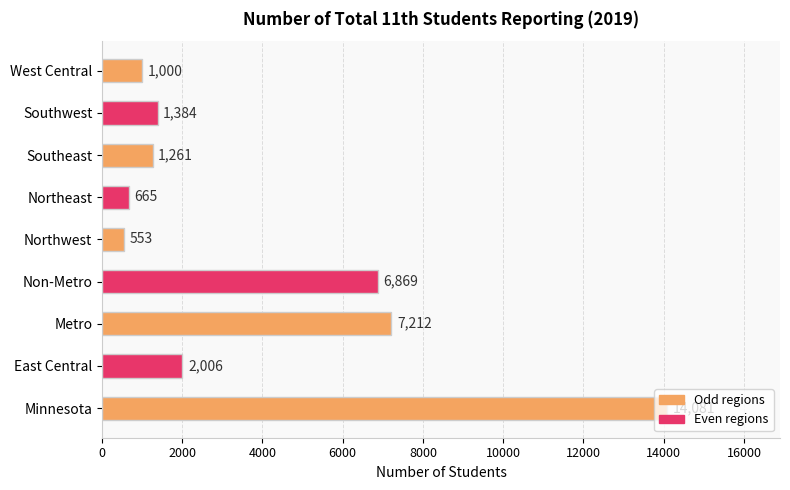

What is the average value?

3892